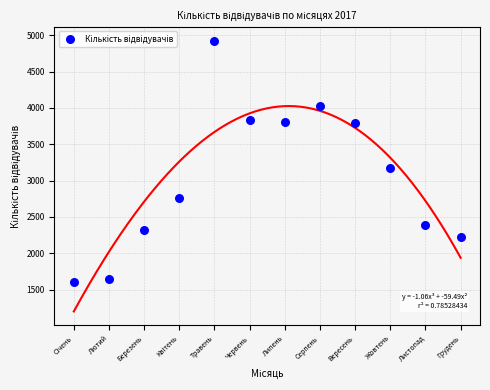

What is the average X value?

6